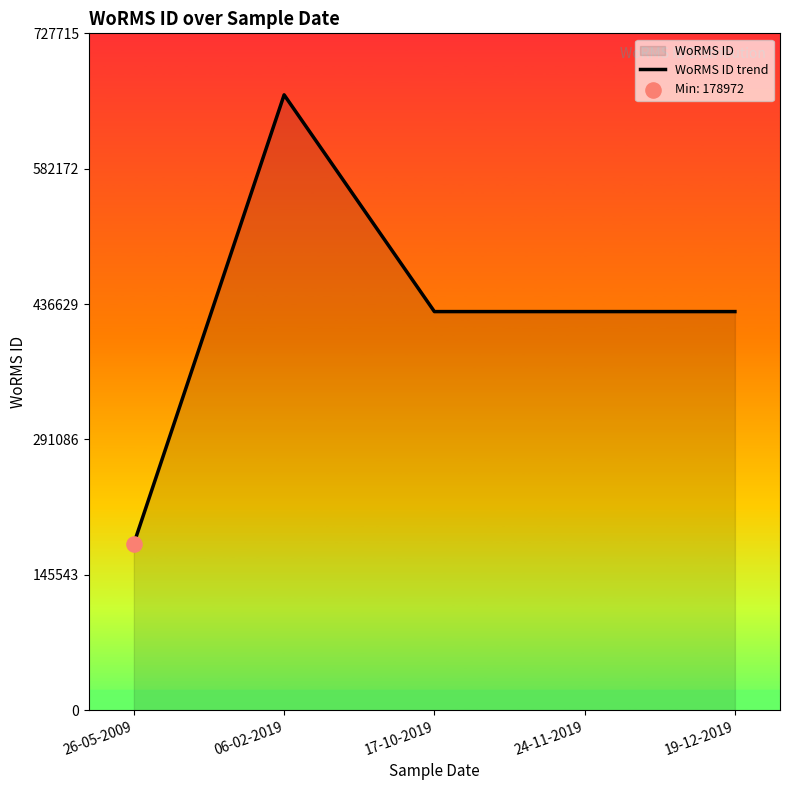

Approximately how many times larger is the value at 17-10-2019 compared to 24-11-2019?

1.0